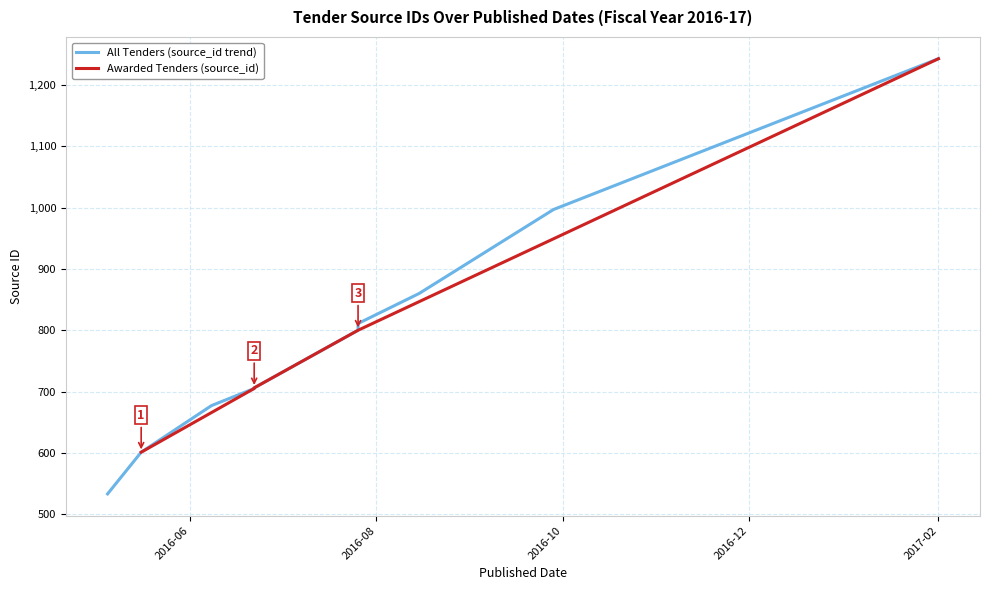

What is the label of the 2nd point from the left?

2016-05-16